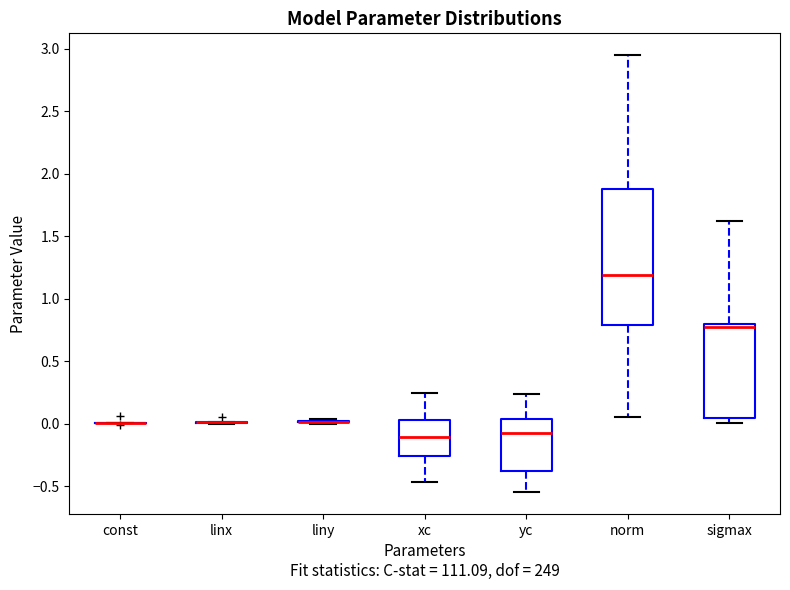

Reading left to right, transcribe this box plot: for each box, give where its median line is, the range the box spans, and where its two whiskers end, as read against the y-axis. The values are not printed on the chart, so give them approximately, as read against the axis.

const: box collapsed to a line at 0.00, whiskers 0.00 to 0.00
linx: box collapsed to a line at 0.00, whiskers 0.00 to 0.00
liny: box collapsed to a line at 0.00, whiskers 0.00 to 0.05
xc: median -0.10, box -0.25 to 0.05, whiskers -0.45 to 0.25
yc: median -0.05, box -0.40 to 0.05, whiskers -0.55 to 0.25
norm: median 1.20, box 0.80 to 1.90, whiskers 0.05 to 2.95
sigmax: median 0.75, box 0.05 to 0.80, whiskers 0.00 to 1.60